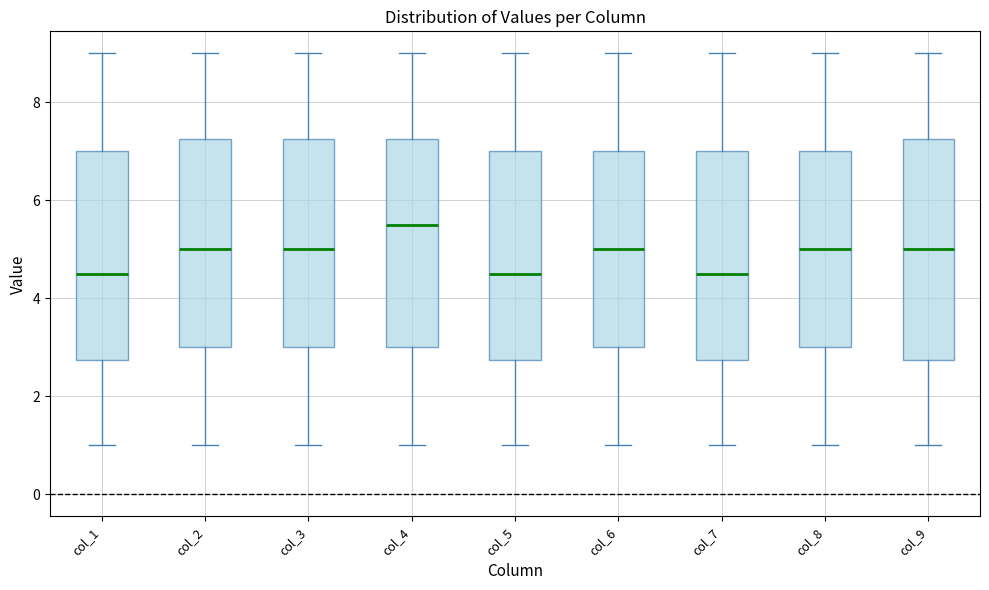

Reading left to right, read every box against the y-axis: the position of its median line, the range the box covers, and the ends of its whiskers. The values are not printed on the chart, so give them approximately, as read against the axis.

col_1: median 4.6, box 2.8 to 7.0, whiskers 1.0 to 9.0
col_2: median 5.0, box 3.0 to 7.2, whiskers 1.0 to 9.0
col_3: median 5.0, box 3.0 to 7.2, whiskers 1.0 to 9.0
col_4: median 5.6, box 3.0 to 7.2, whiskers 1.0 to 9.0
col_5: median 4.6, box 2.8 to 7.0, whiskers 1.0 to 9.0
col_6: median 5.0, box 3.0 to 7.0, whiskers 1.0 to 9.0
col_7: median 4.6, box 2.8 to 7.0, whiskers 1.0 to 9.0
col_8: median 5.0, box 3.0 to 7.0, whiskers 1.0 to 9.0
col_9: median 5.0, box 2.8 to 7.2, whiskers 1.0 to 9.0